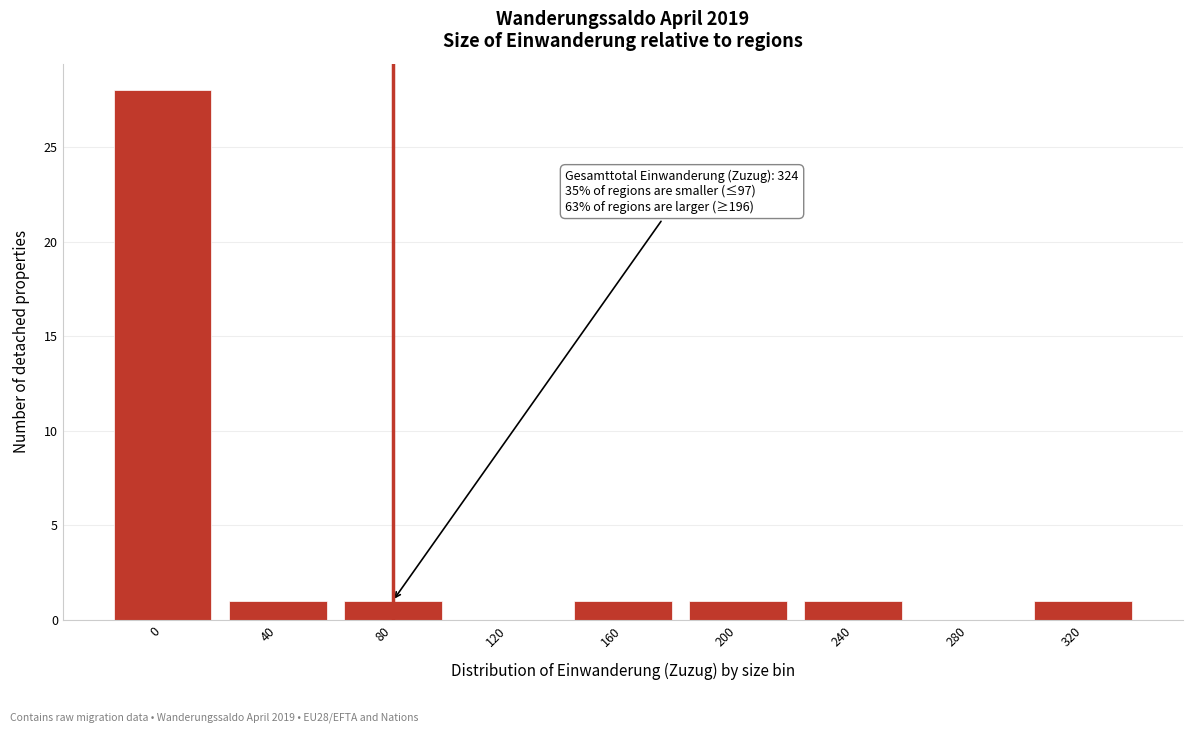

Reading left to right, transcribe all the data shown in this chart.

0=28	40=1	80=1	120=0	160=1	200=1	240=1	280=0	320=1